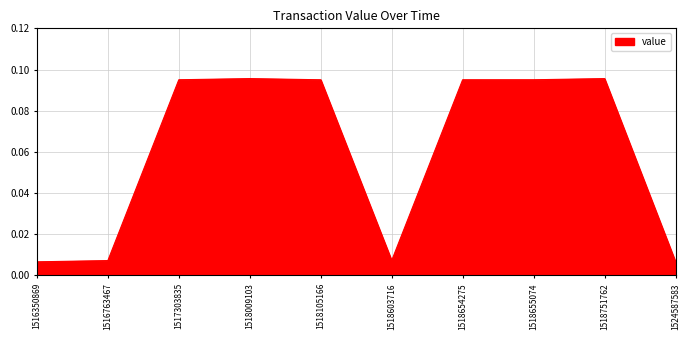

The value at 1518751762 is 0.0. True or false?

False